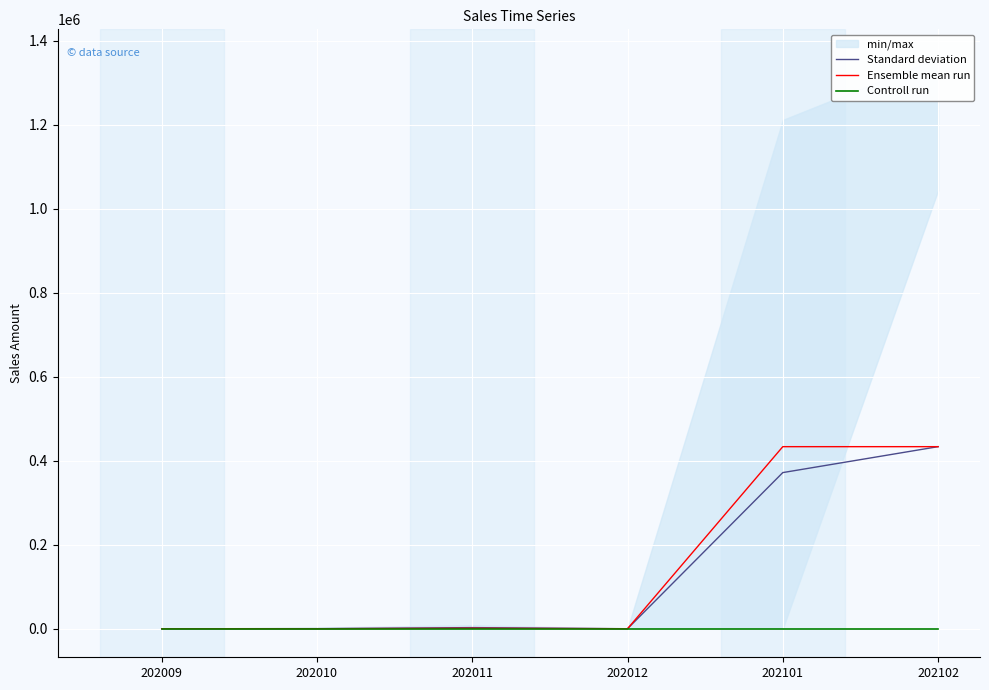

Which series has the largest total across all categories?

Ensemble mean run